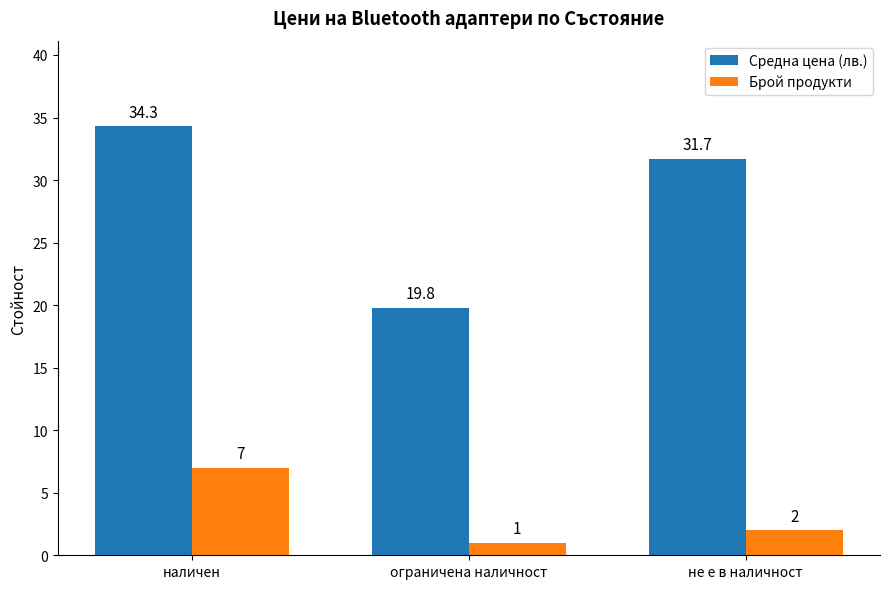

The Брой продукти series shows 10.9 at наличен. True or false?

False